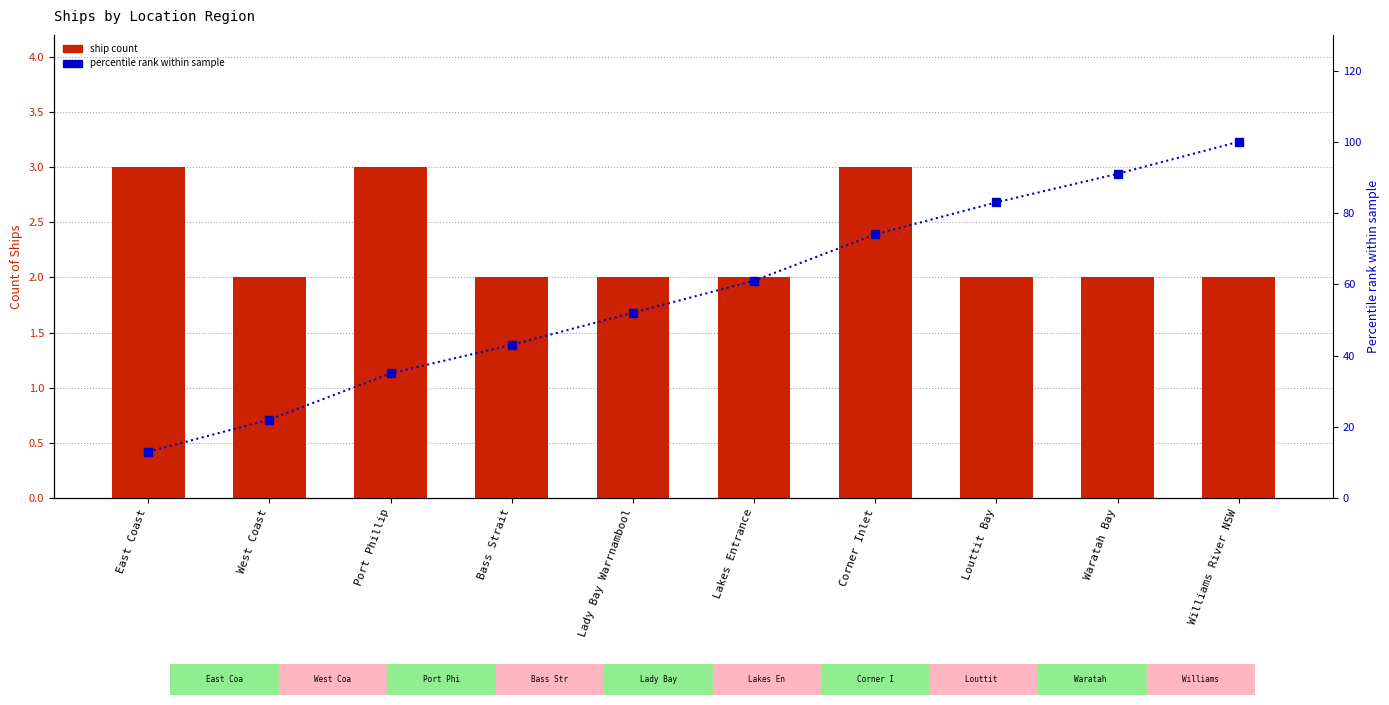

Rank the categories by percentile rank within sample value from lowest to highest.

East Coast, West Coast, Port Phillip, Bass Strait, Lady Bay Warrnambool, Lakes Entrance, Corner Inlet, Louttit Bay, Waratah Bay, Williams River NSW